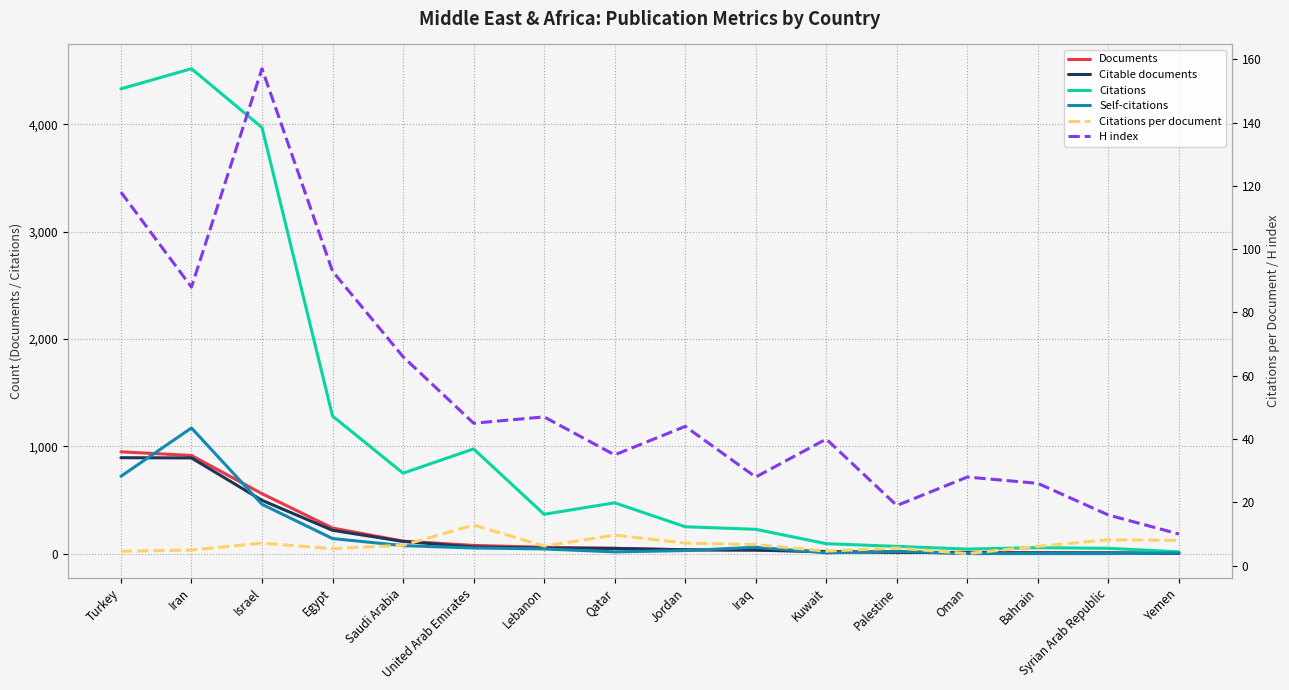

At which label does Documents reach its minimum?

Yemen